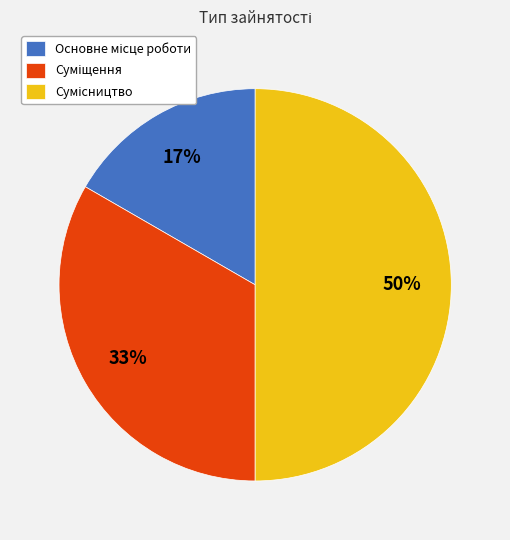

To the nearest percent, what is the difference between the largest and smallest slice percentages?

33%